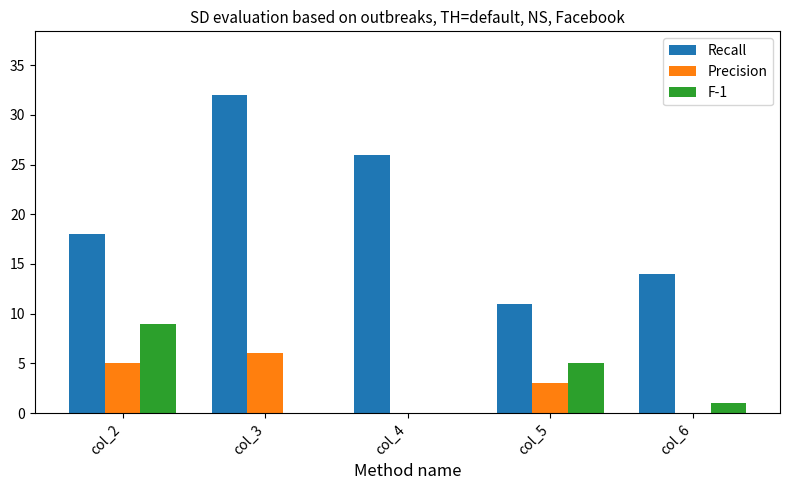

What is the sum of the F-1 values at col_2 and col_4?

9